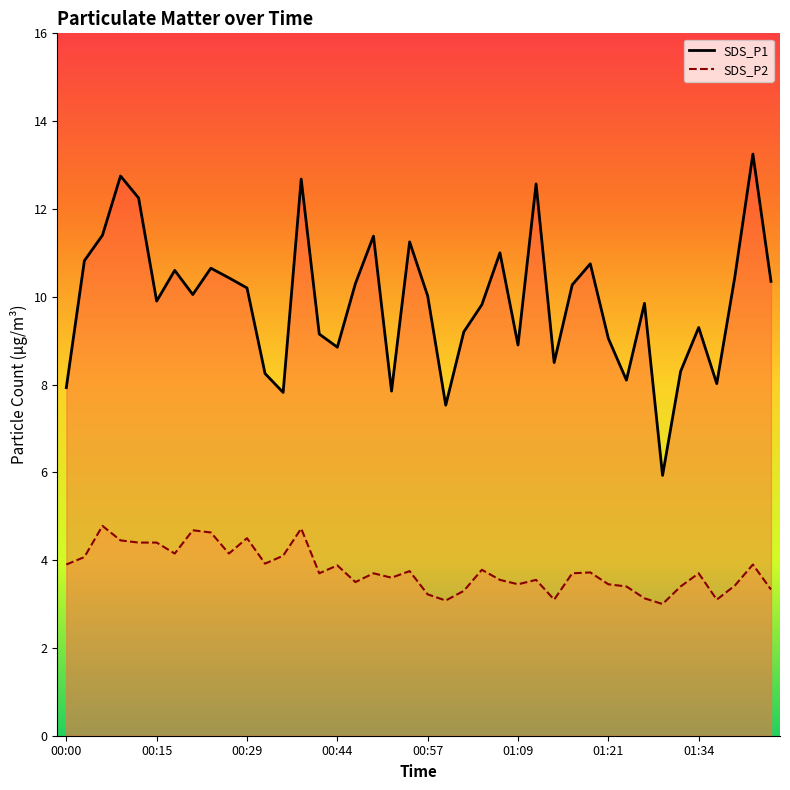

What is the label of the 5th point from the left?

00:09